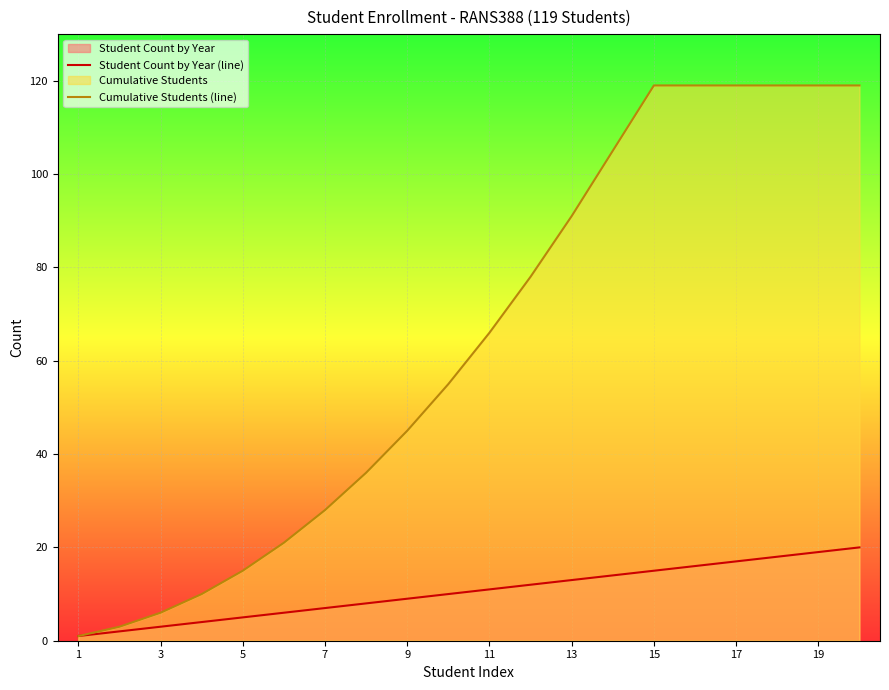

How many lines are shown in the chart?

2